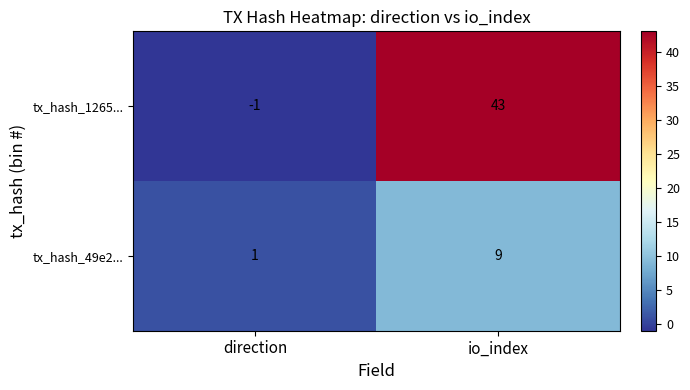

Is it true that tx_hash_1265... equals -1 at direction?

True